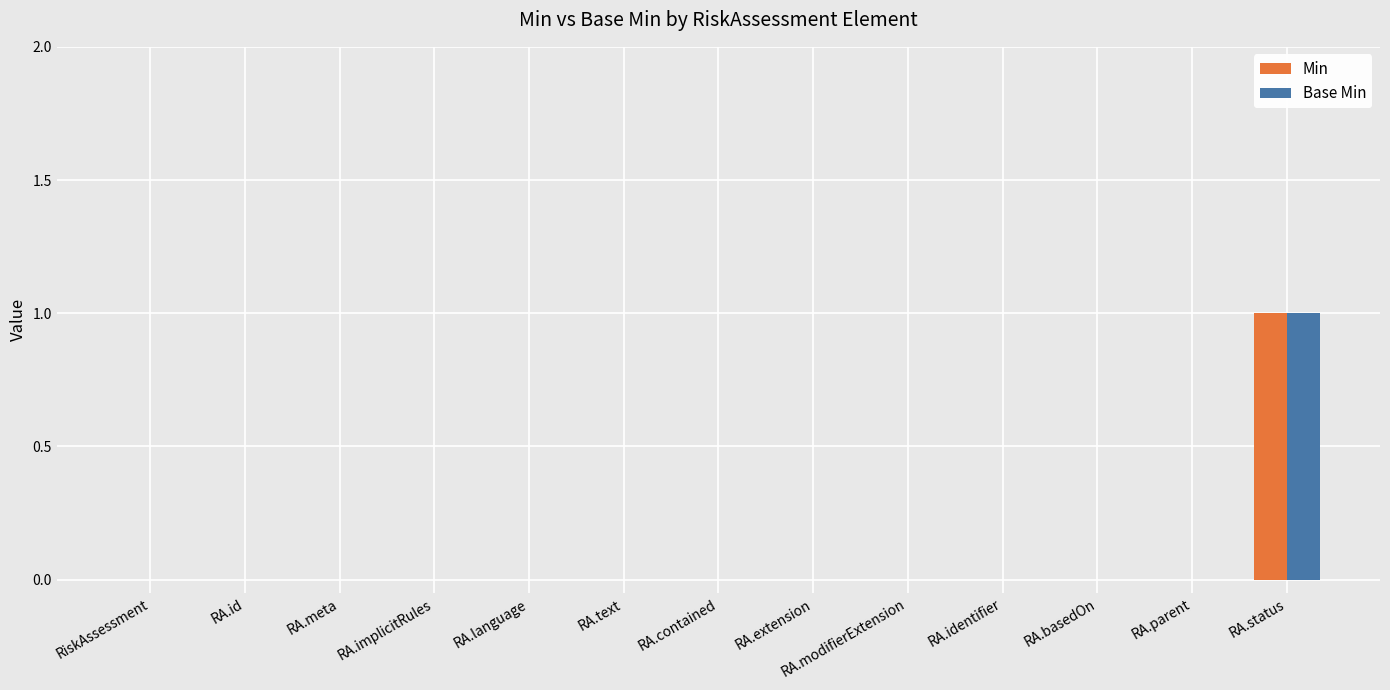

Is it true that Min equals -1 at RA.language?

False